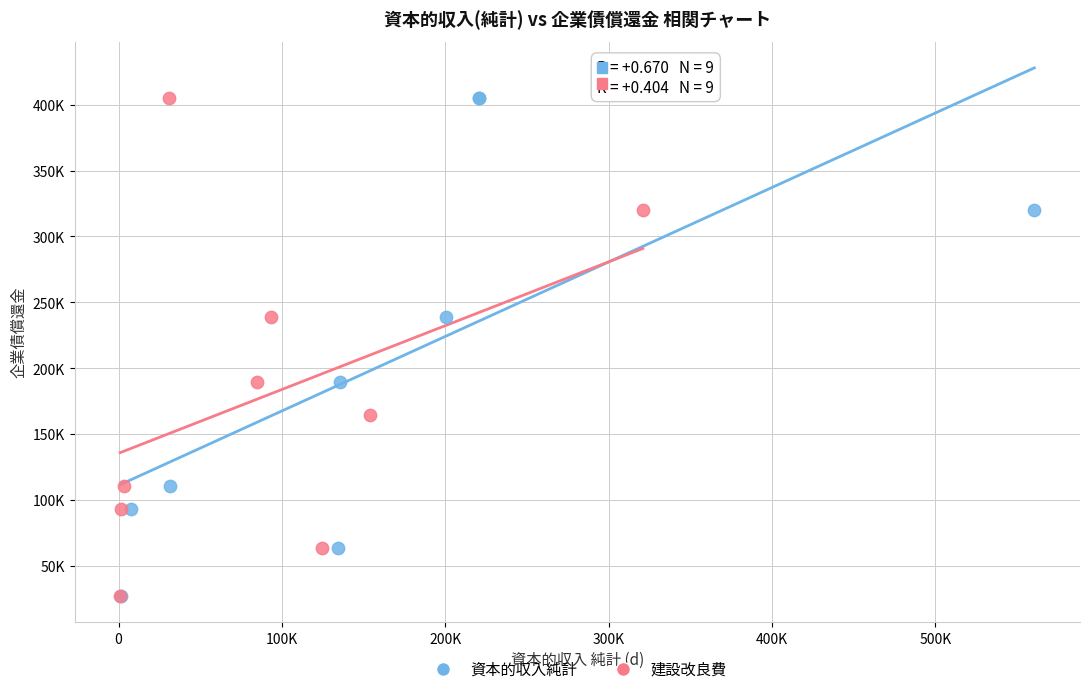

What are all the series names shown in the legend?

資本的収入純計, 建設改良費